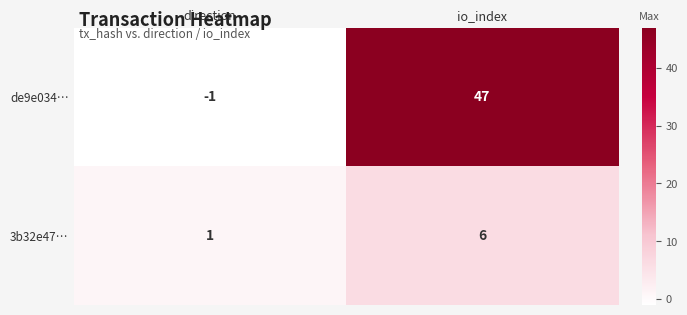

Between direction and io_index, which series saw the biggest shift?

de9e034…